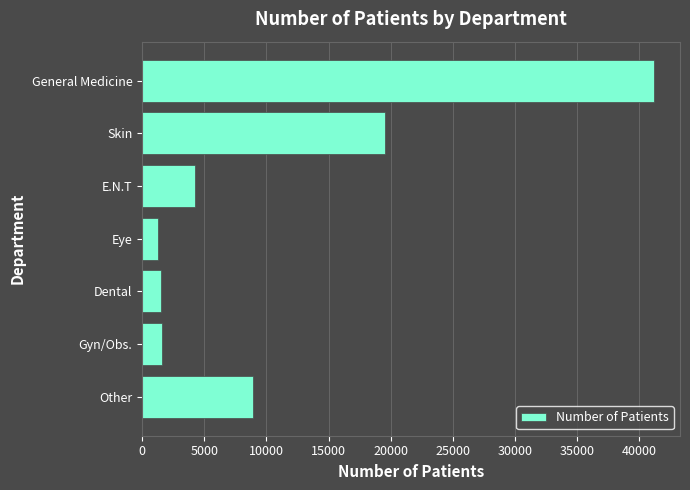

The value at Eye is 1320. True or false?

True